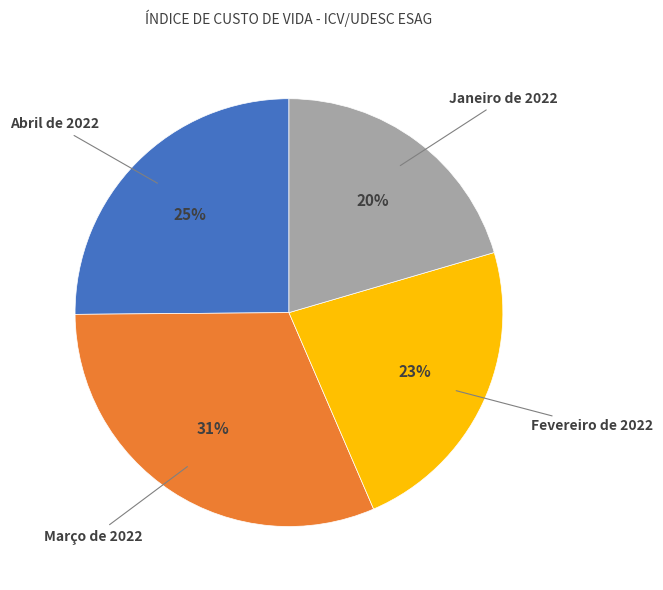

Rank the categories by value from highest to lowest.

Março de 2022, Abril de 2022, Fevereiro de 2022, Janeiro de 2022